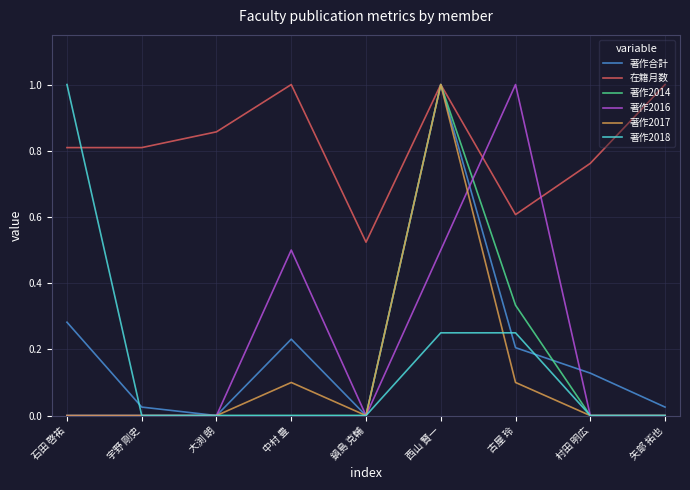

Which series changed the most between 石田 啓祐 and 鍋島 克輔?

著作2018